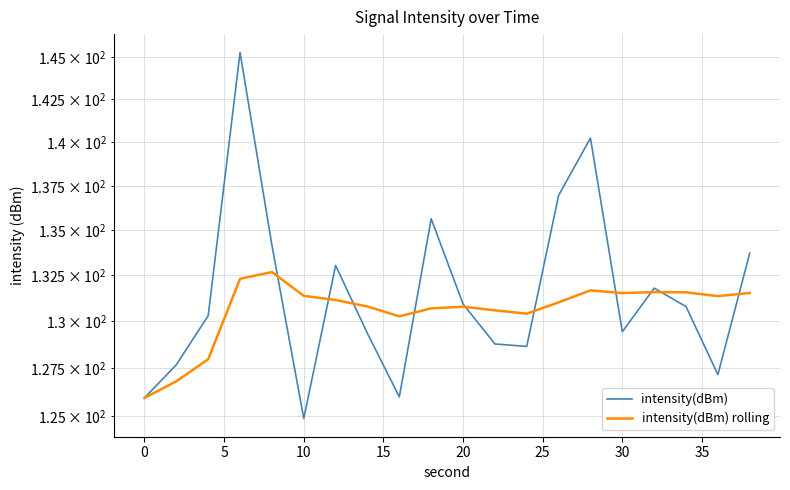

What is the difference between the maximum and second lowest values in the intensity(dBm) series?

19.4